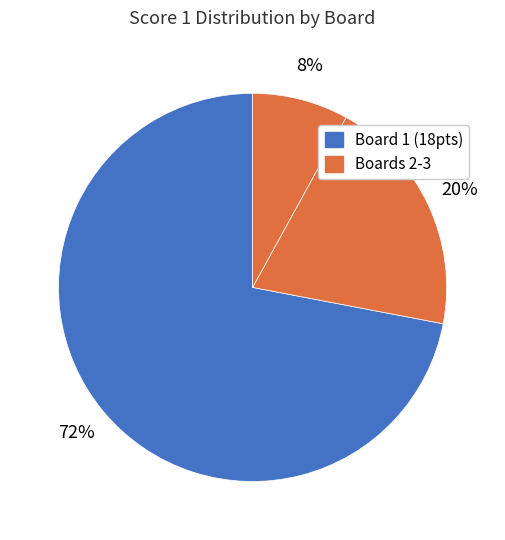

How many segments does this pie chart have?

3